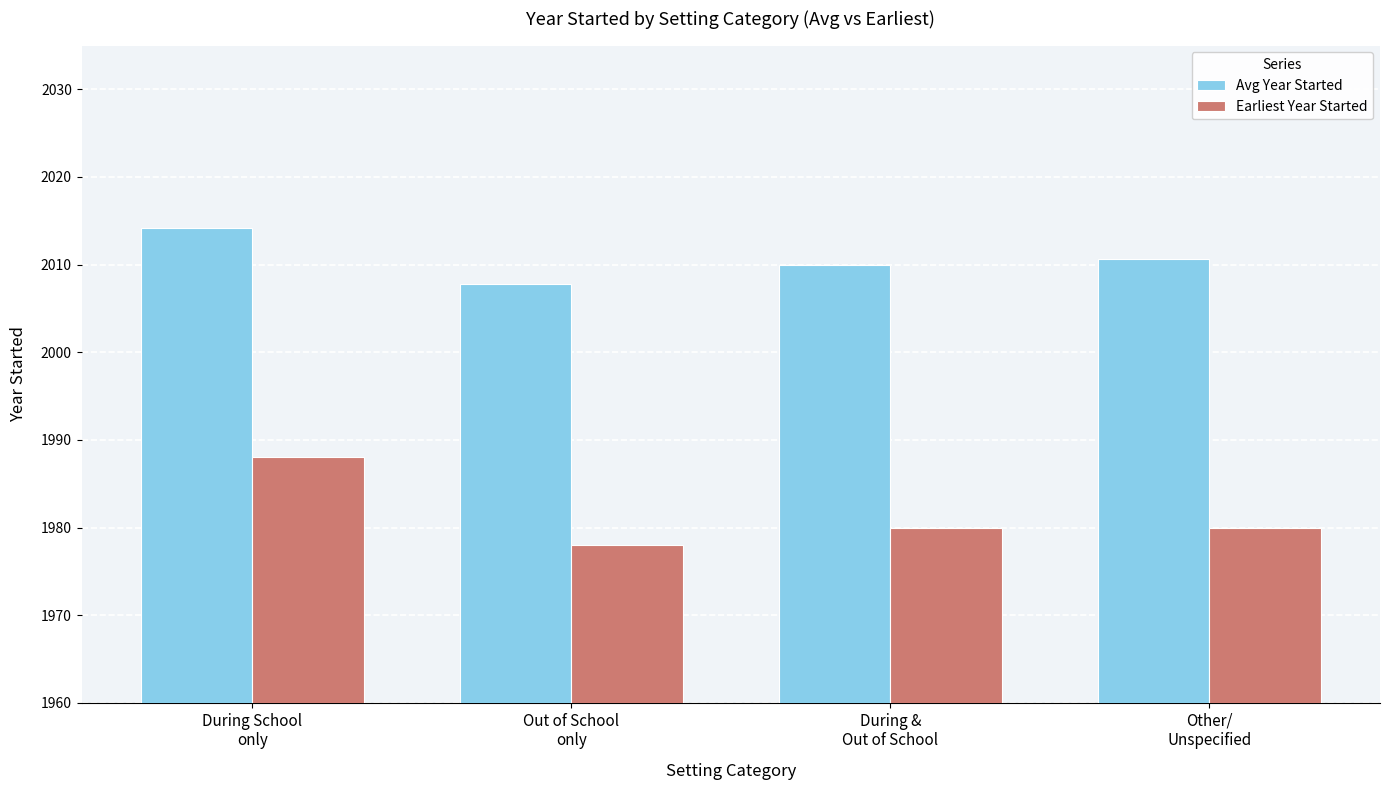

What position from the left is Out of School
only?

2